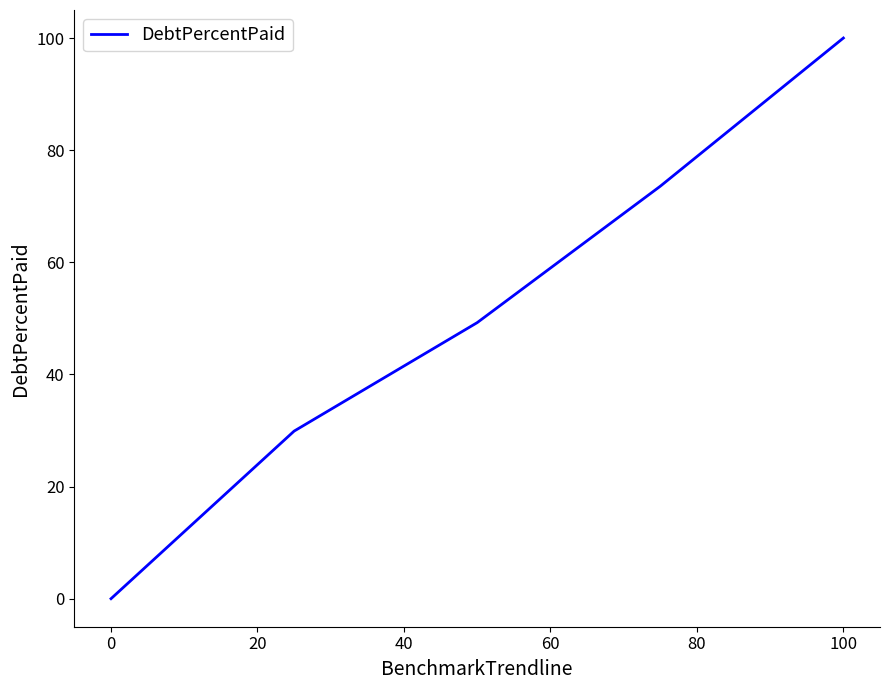

What is the sum of all values?

252.7